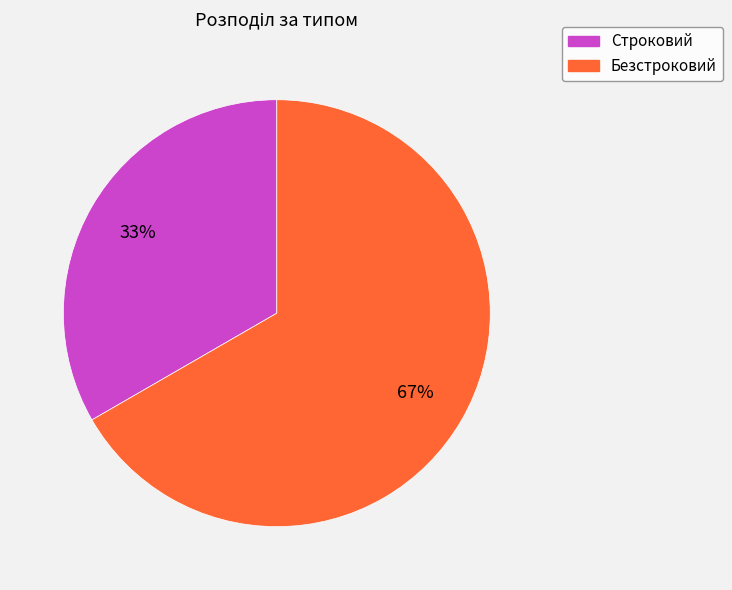

Rank the categories by value from highest to lowest.

Безстроковий, Строковий